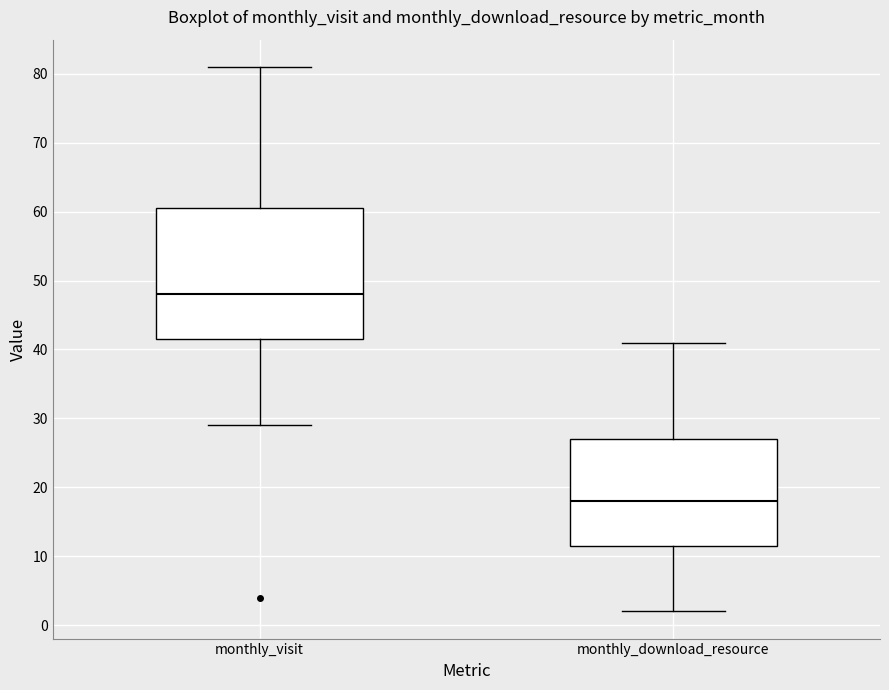

Reading left to right, read every box against the y-axis: the position of its median line, the range the box covers, and the ends of its whiskers. The values are not printed on the chart, so give them approximately, as read against the axis.

monthly_visit: median 48, box 42 to 61, whiskers 29 to 81
monthly_download_resource: median 18, box 12 to 27, whiskers 2 to 41